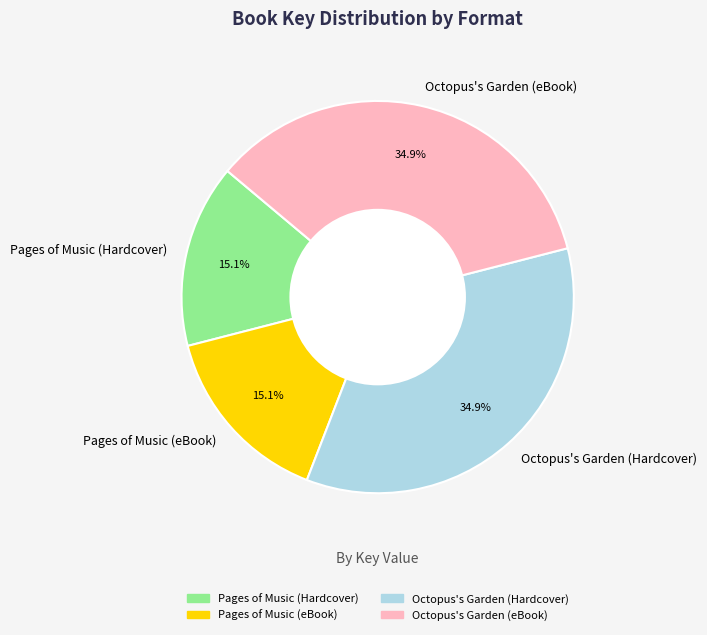

To the nearest percent, what portion does Octopus's Garden (Hardcover) represent?

35%